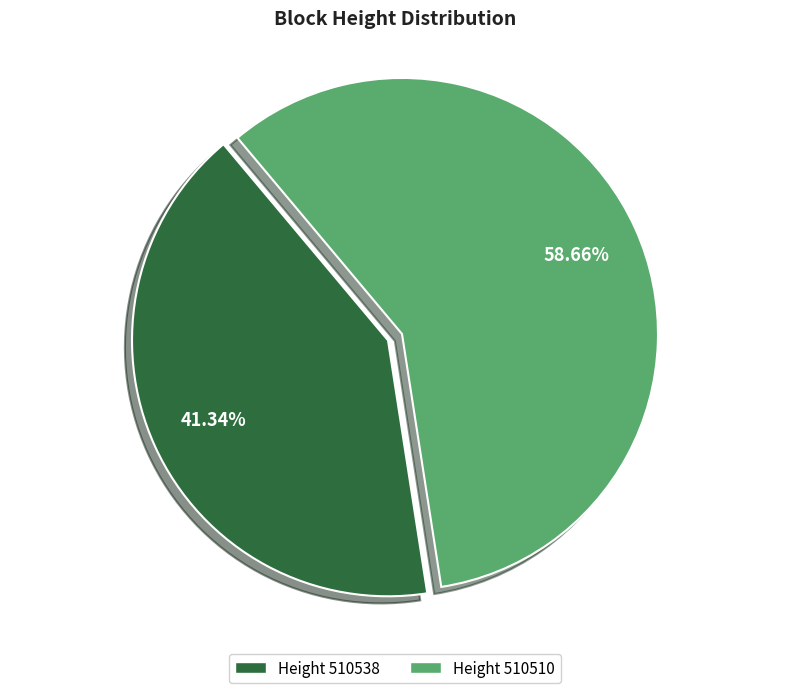

Do Height 510510 and Height 510538 together represent more than half of the pie?

Yes